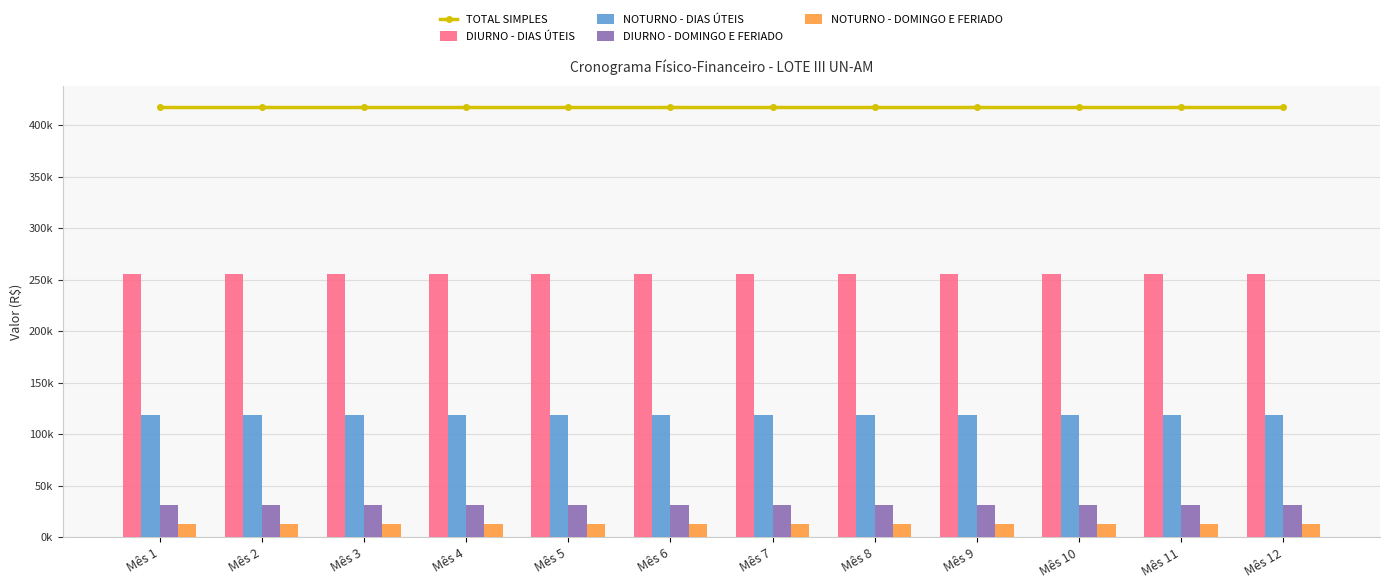

Which label corresponds to the smallest value in the chart?

Mês 1